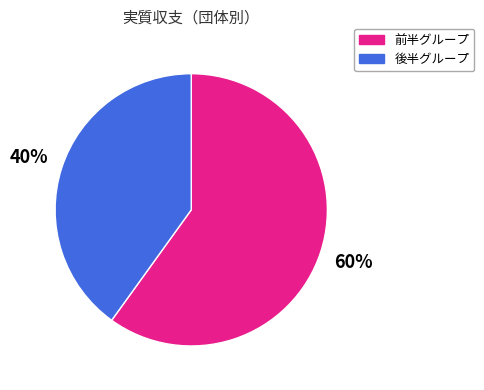

What is the largest slice in the pie chart?

前半グループ